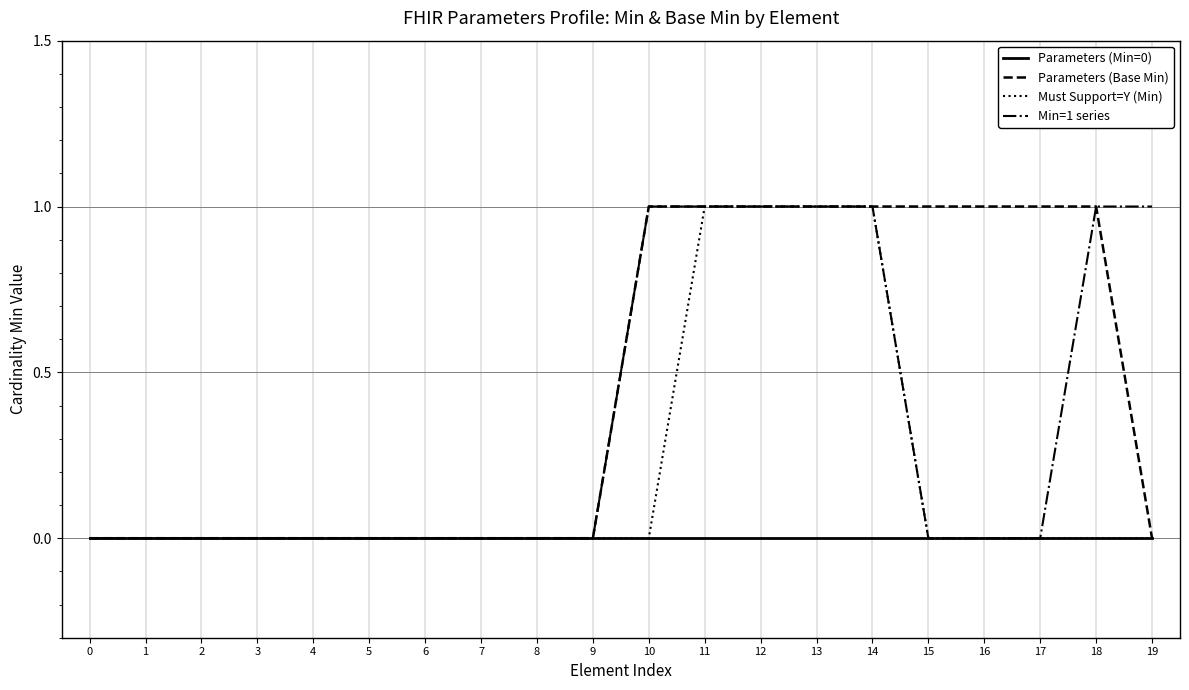

Which series has the largest total across all categories?

Parameters (Base Min)